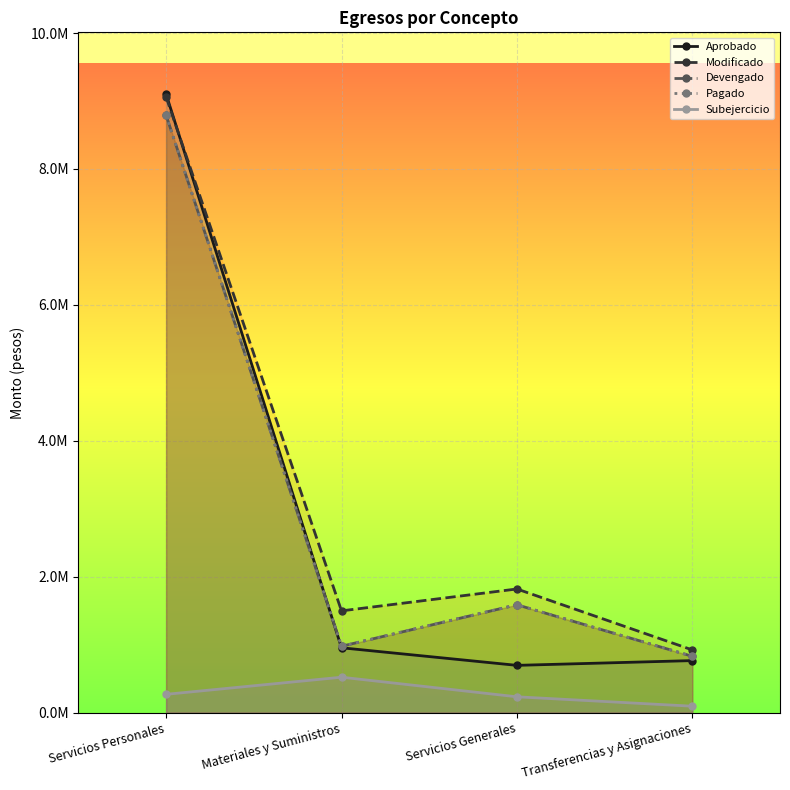

In Pagado, how many points are lower than both neighbors (excluding endpoints)?

1